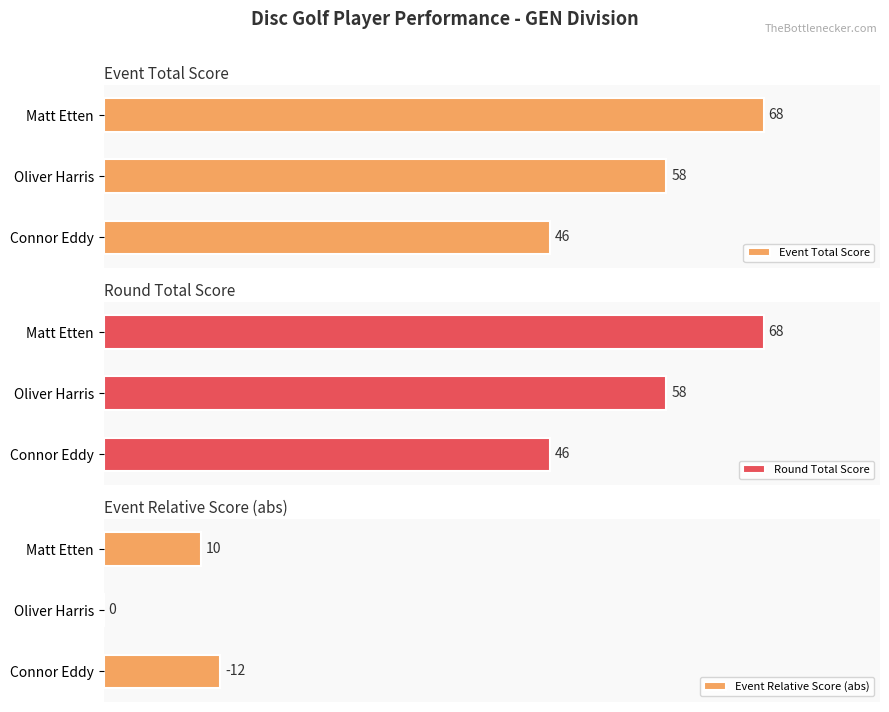

At which label does Event Total Score reach its peak?

Matt Etten